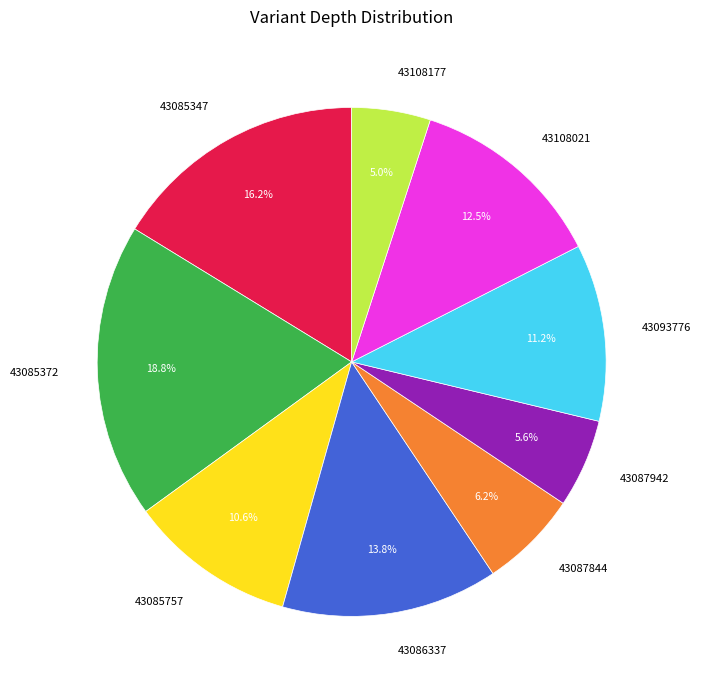

To the nearest percent, what is the difference between the largest and smallest slice percentages?

14%